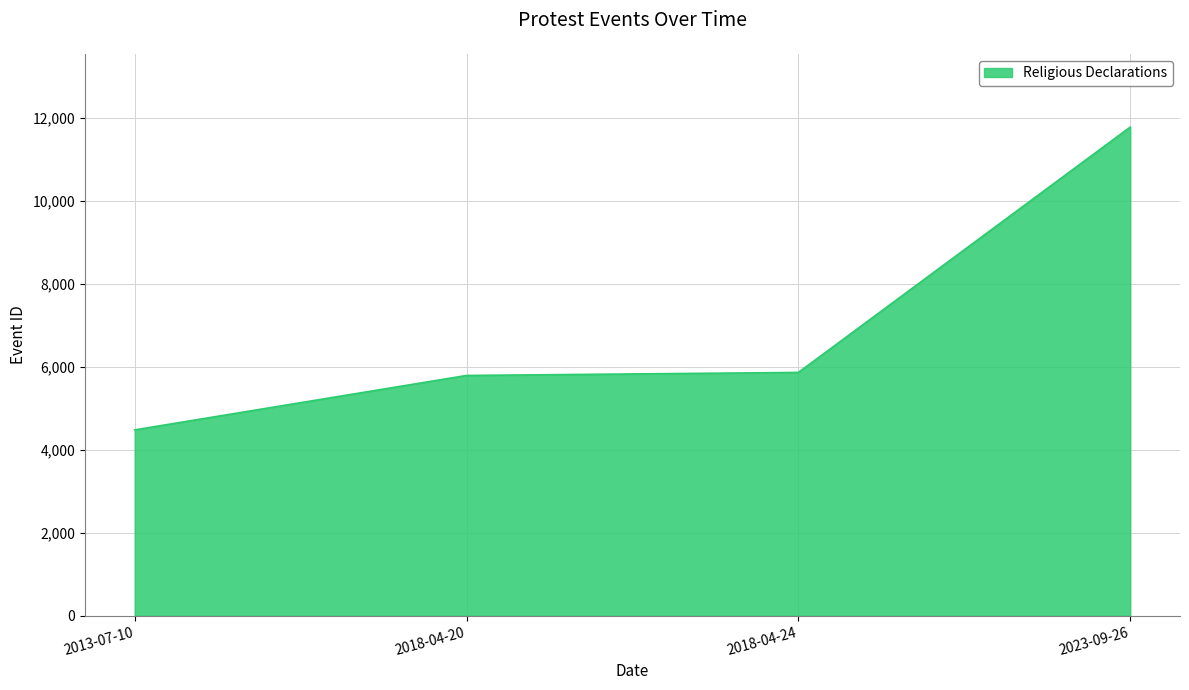

Which has a higher value, 2018-04-20 or 2013-07-10?

2018-04-20